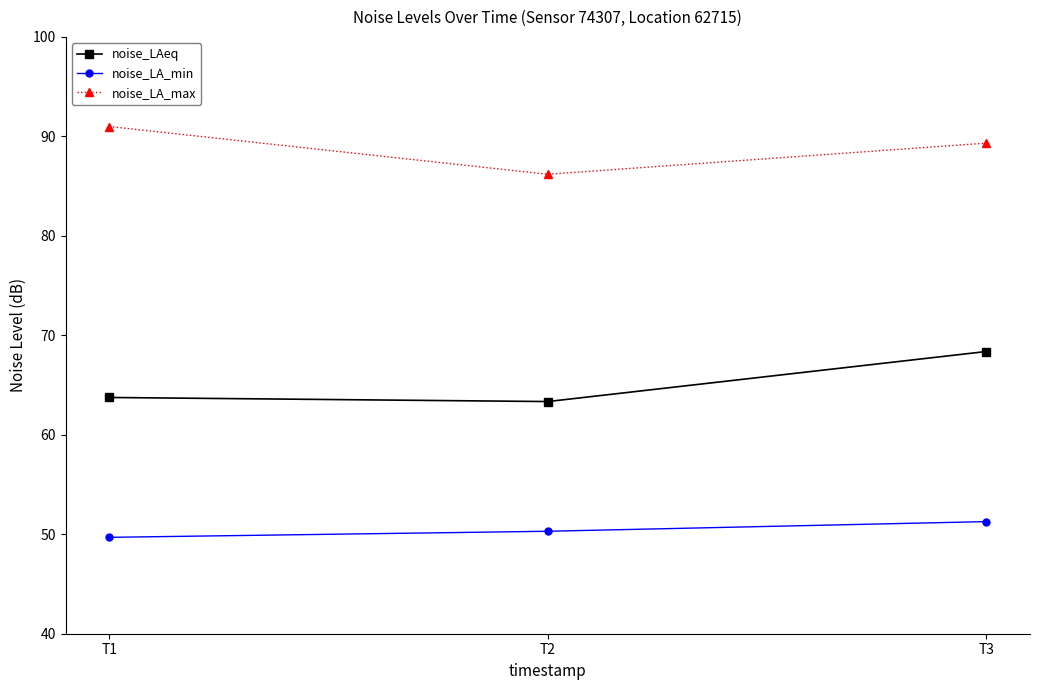

List the series in order of their overall mean, lowest first.

noise_LA_min, noise_LAeq, noise_LA_max